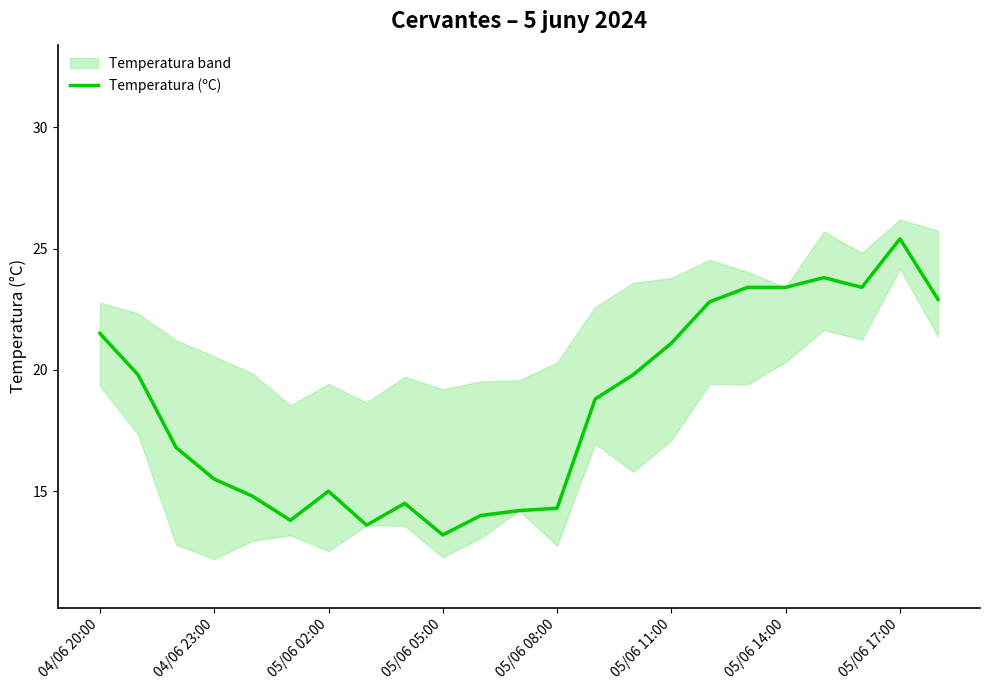

True or false: Temperatura (ºC) has a value of 21.1 at 05/06 11:00.

True